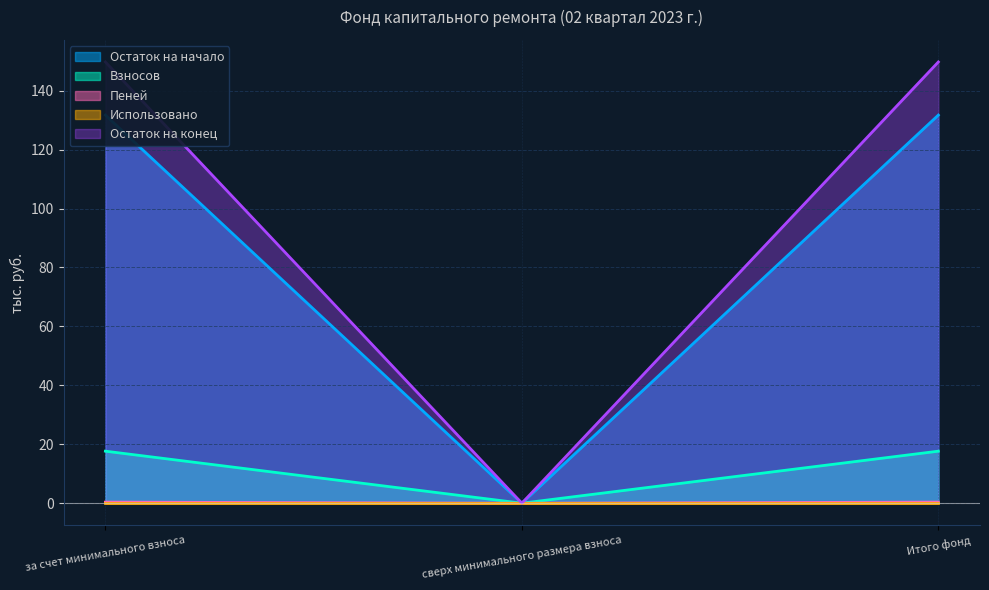

The value of Пеней at за счет минимального взноса is 0.4. True or false?

True